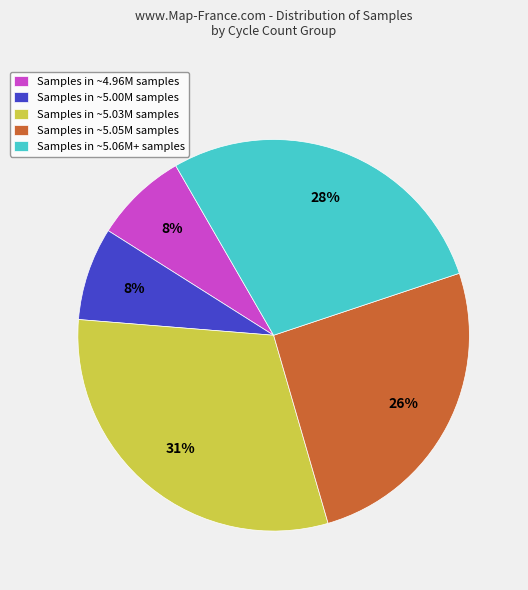

Is there any slice that represents more than half of the pie?

No